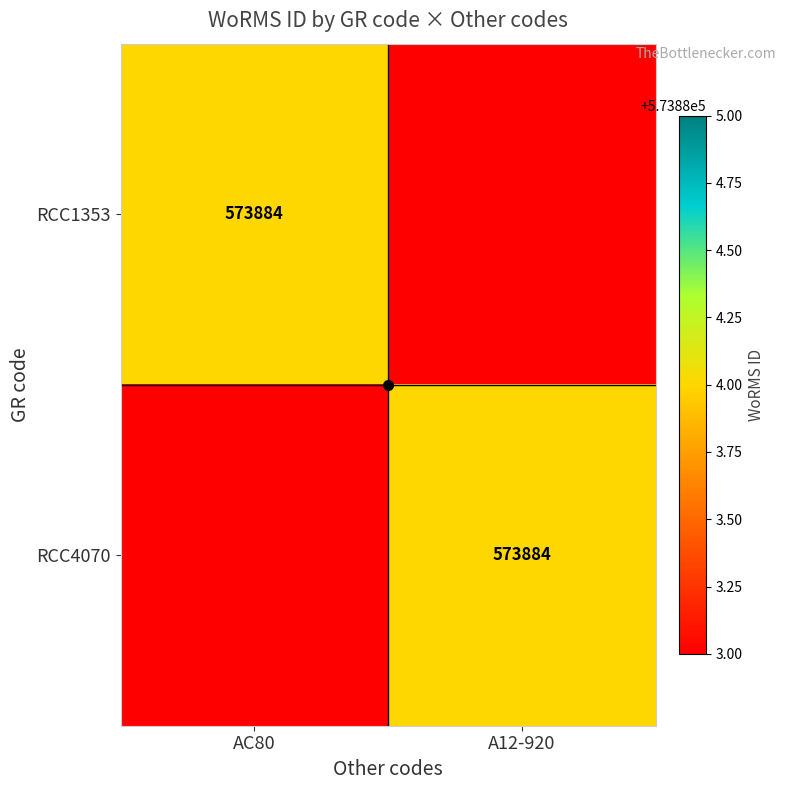

True or false: RCC4070 has a value of 573884 at A12-920.

True